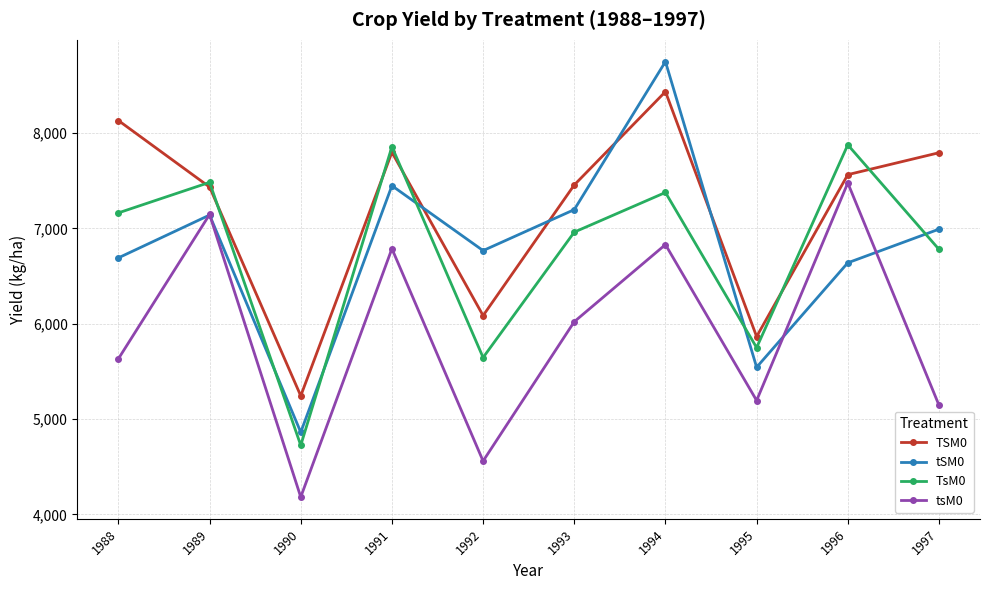

How many values in the TSM0 series are below 7564?

5